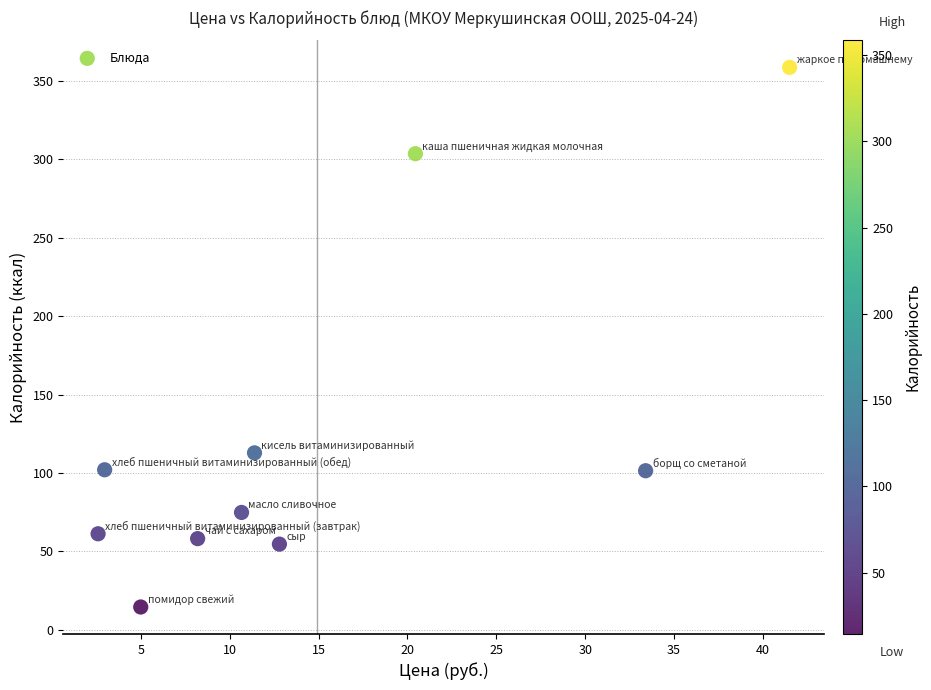

What Y value in the scatter plot is closest to 186?

112.8